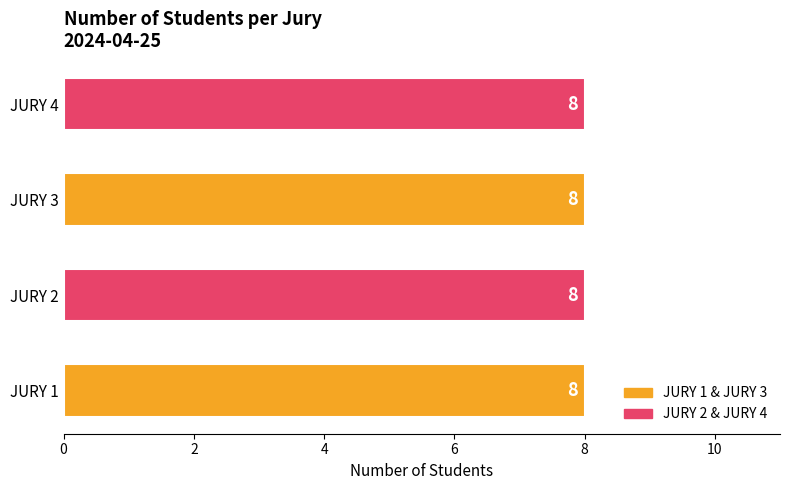

Are the bars horizontal?

Yes